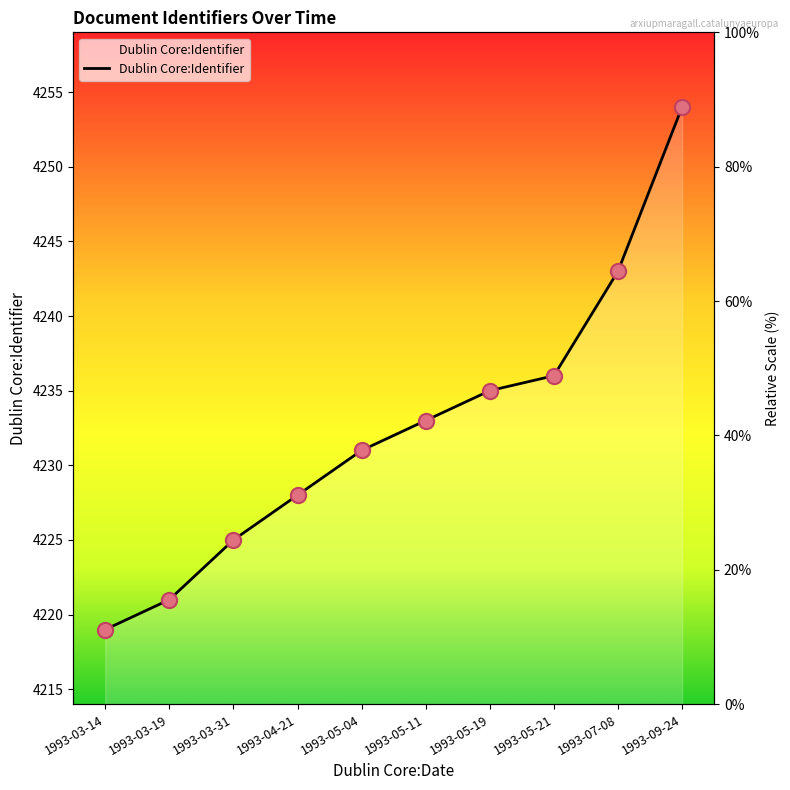

Between 1993-03-31 and 1993-04-21, which is larger?

1993-04-21